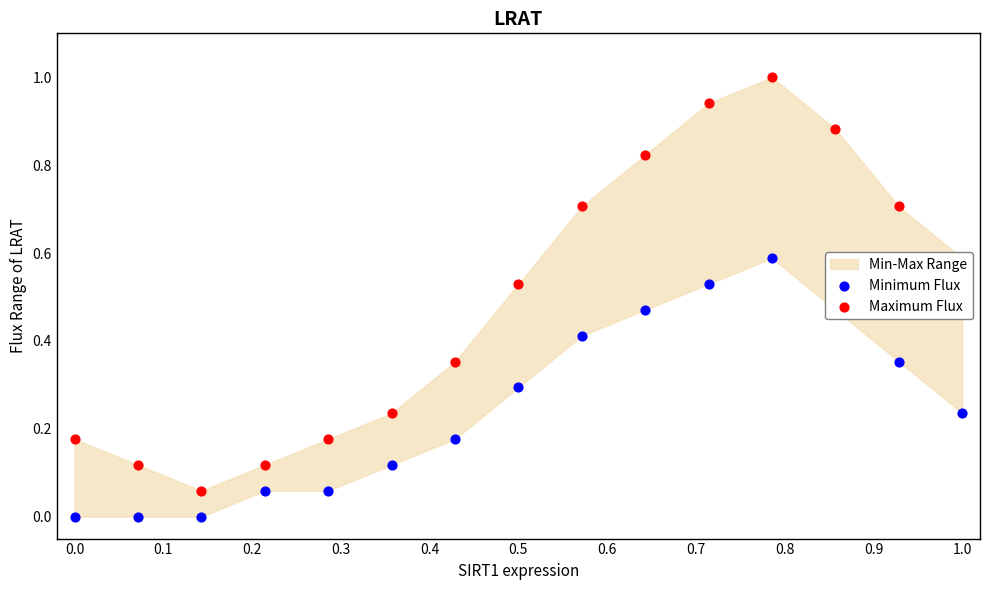

Which series reaches the minimum Y coordinate?

Minimum Flux